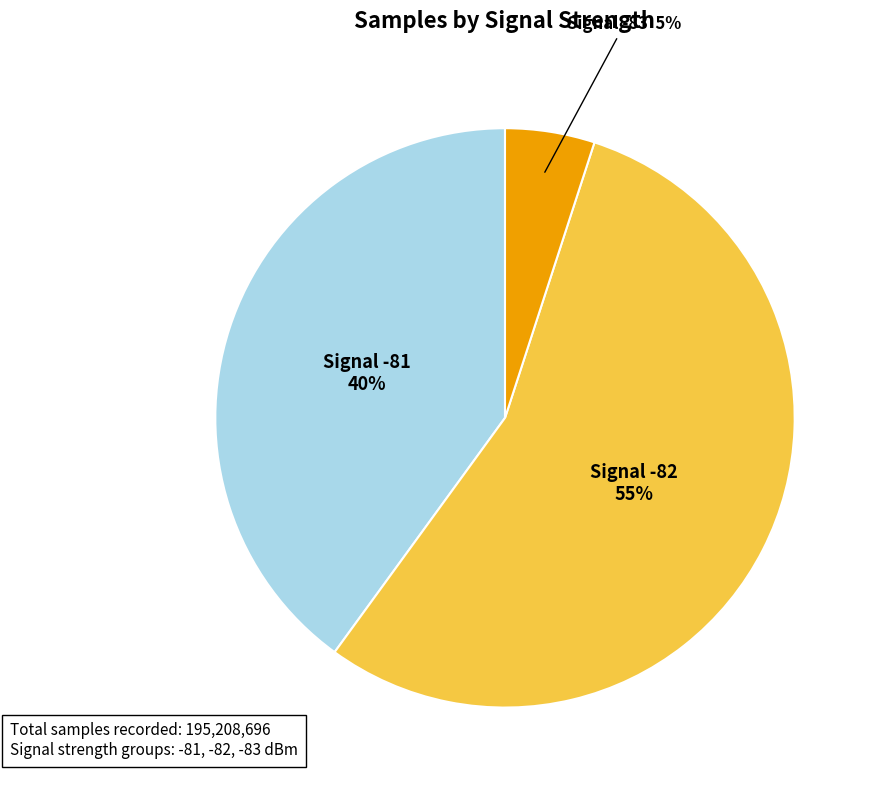

How many segments does this pie chart have?

3